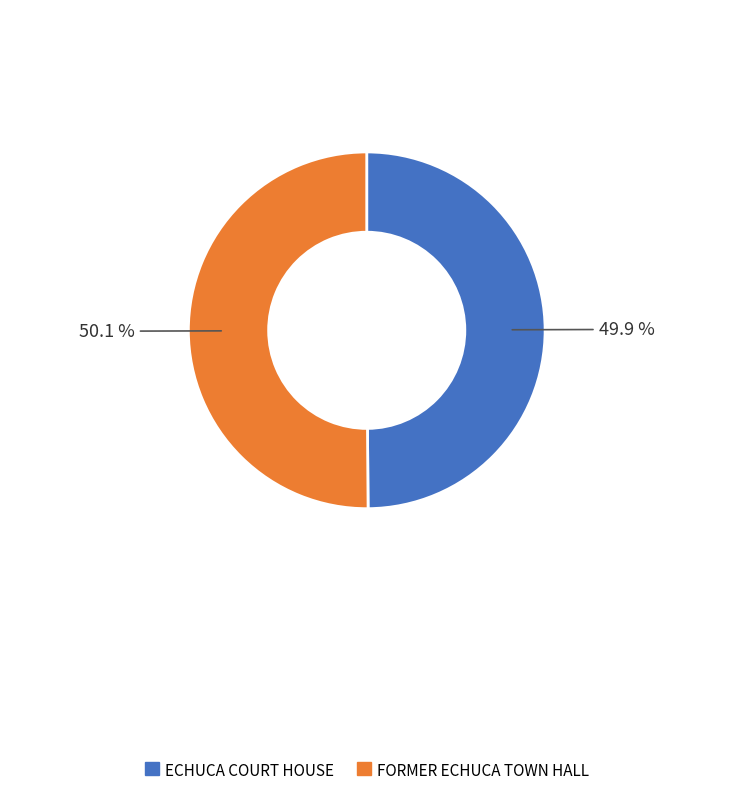

What is the ratio of the value at FORMER ECHUCA TOWN HALL to the value at ECHUCA COURT HOUSE?

1.0